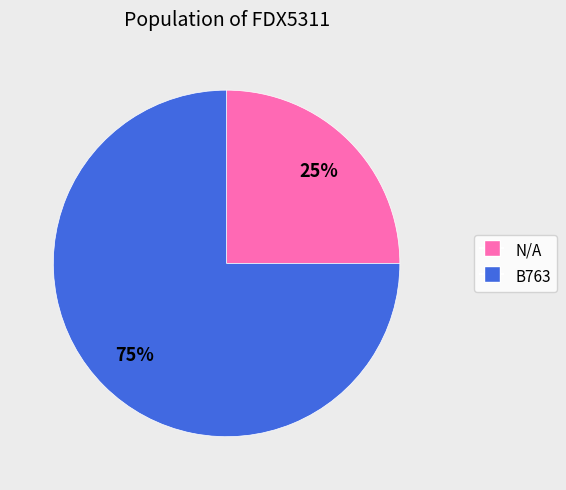

What is the ratio of the value at B763 to the value at N/A?

3.0